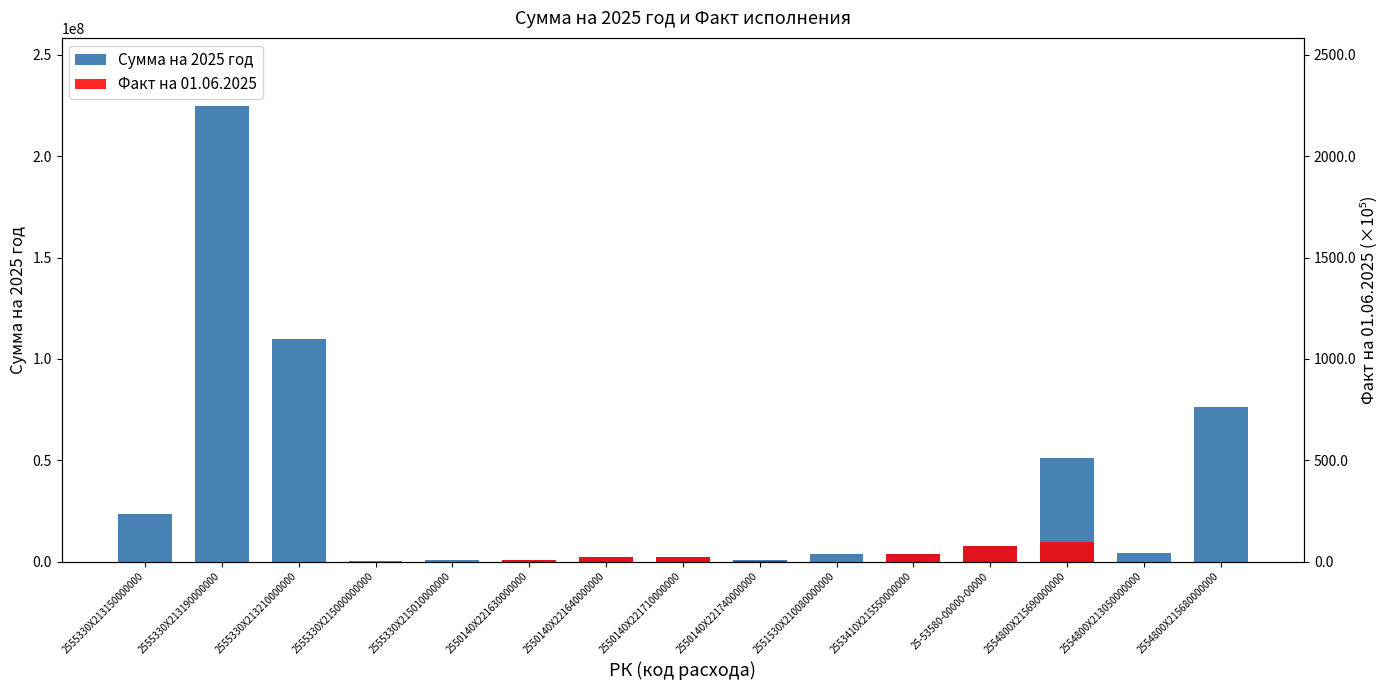

What is the sum of all Факт на 01.06.2025 values?

26636997.7